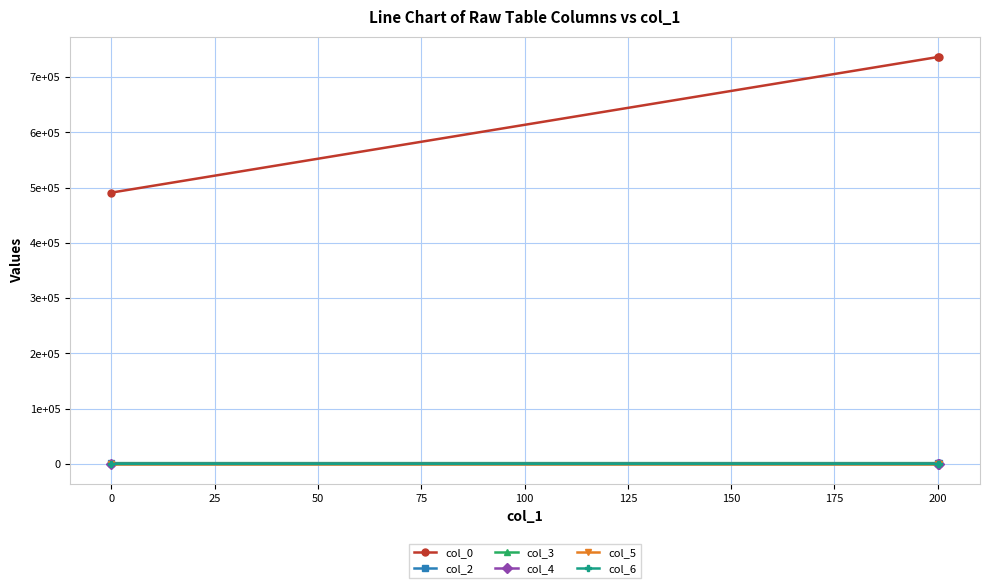

Does the chart display data point markers on the line(s)?

Yes